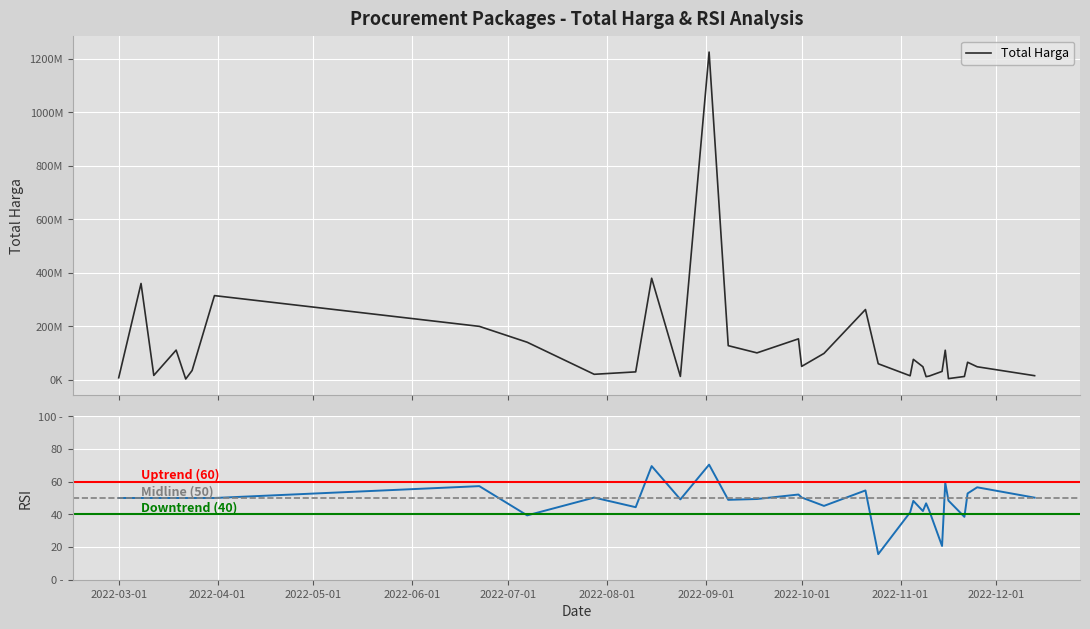

The chart shows a value of 115500648 at 7. True or false?

False